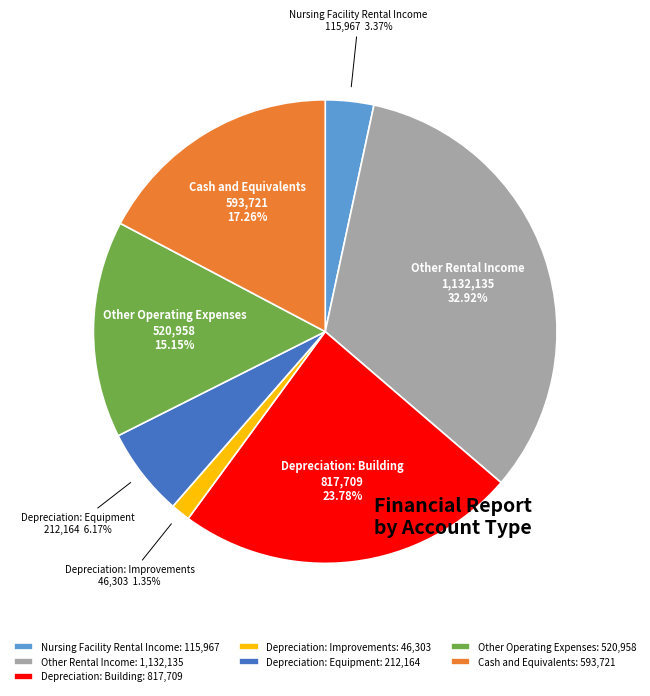

How many segments does this pie chart have?

7